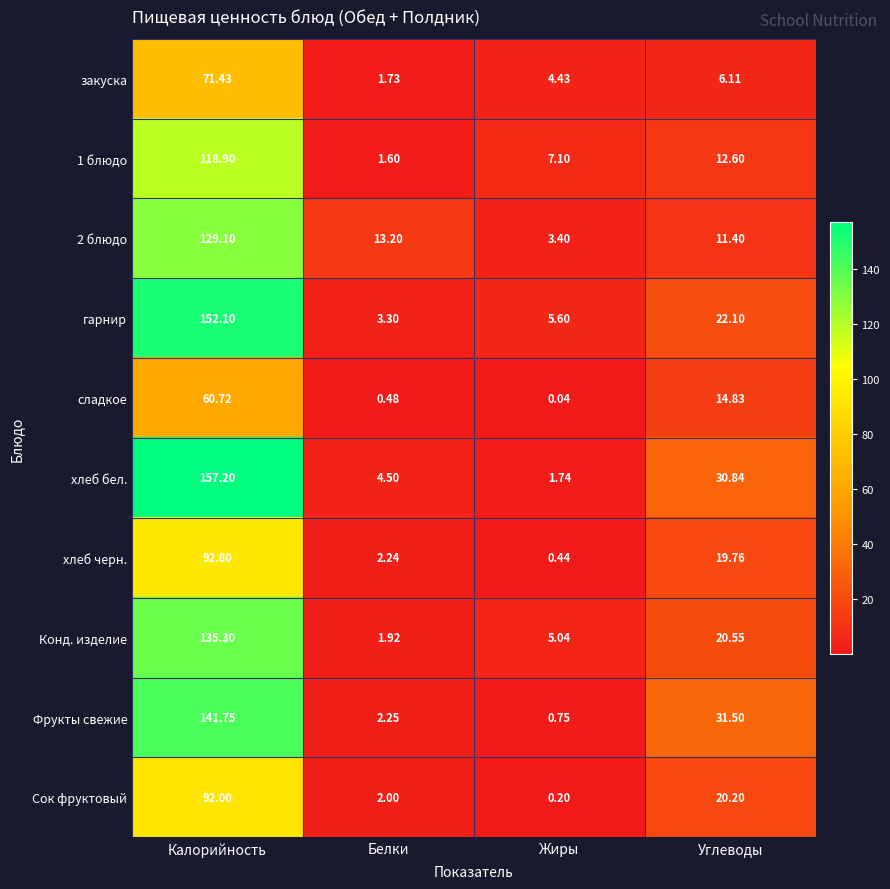

At which category does the chart reach its minimum across all series?

Жиры